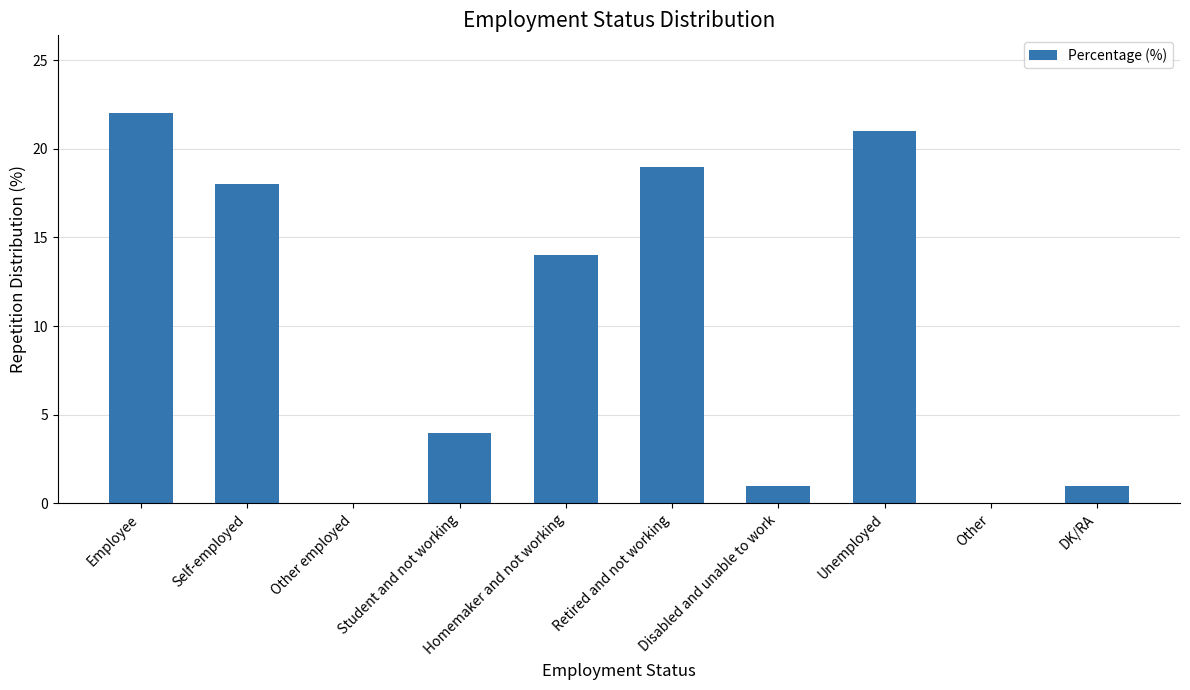

What is the maximum value shown in the chart?

22